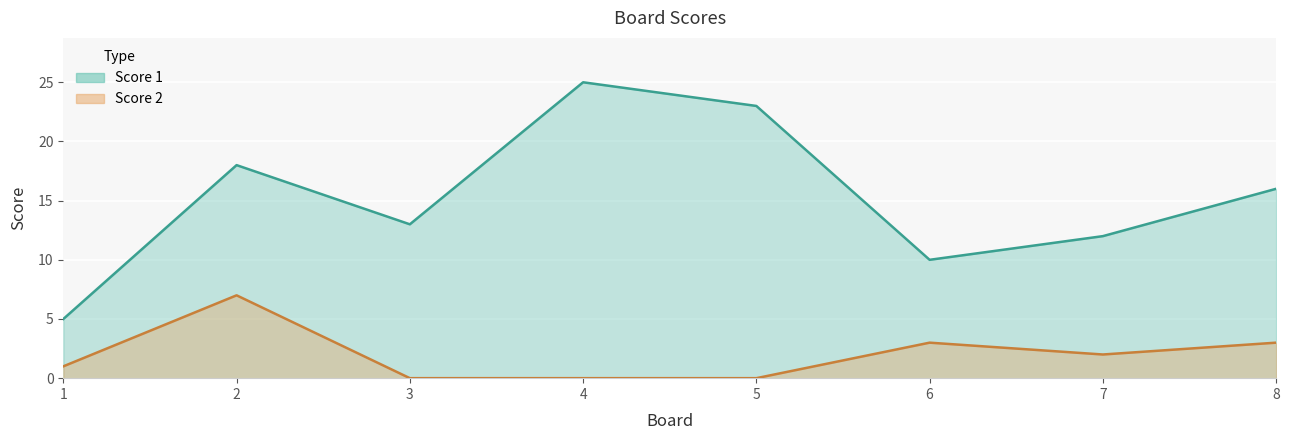

How many distinct data groups are displayed?

2